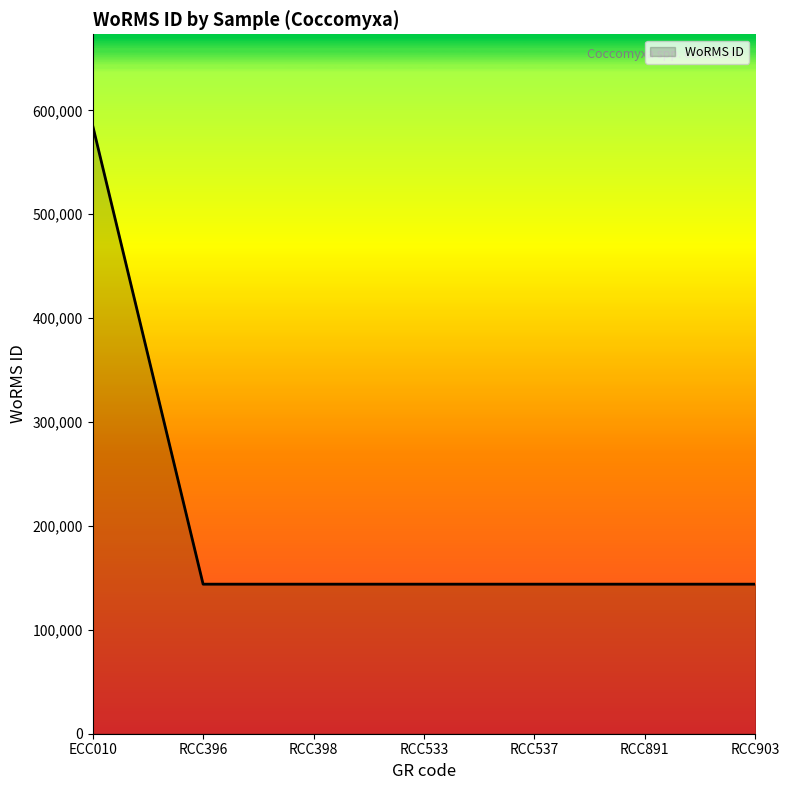

Does the chart display data point markers on the line(s)?

No